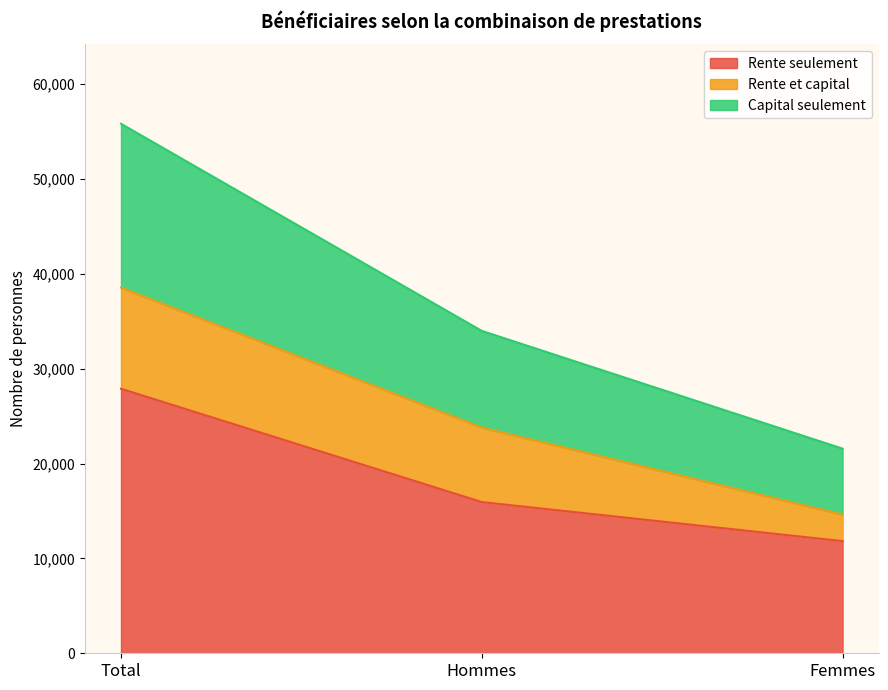

Is it true that Capital seulement equals 8685 at Femmes?

False